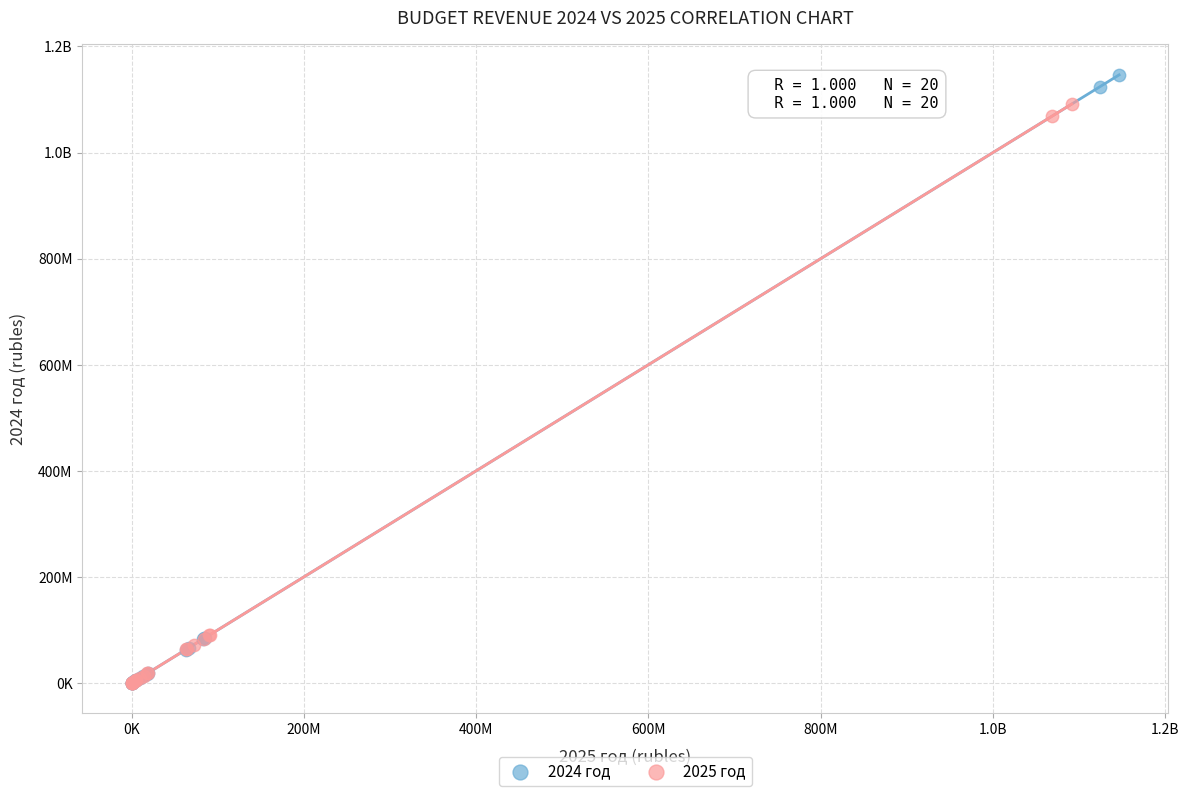

What are all the series names shown in the legend?

2024 год, 2025 год